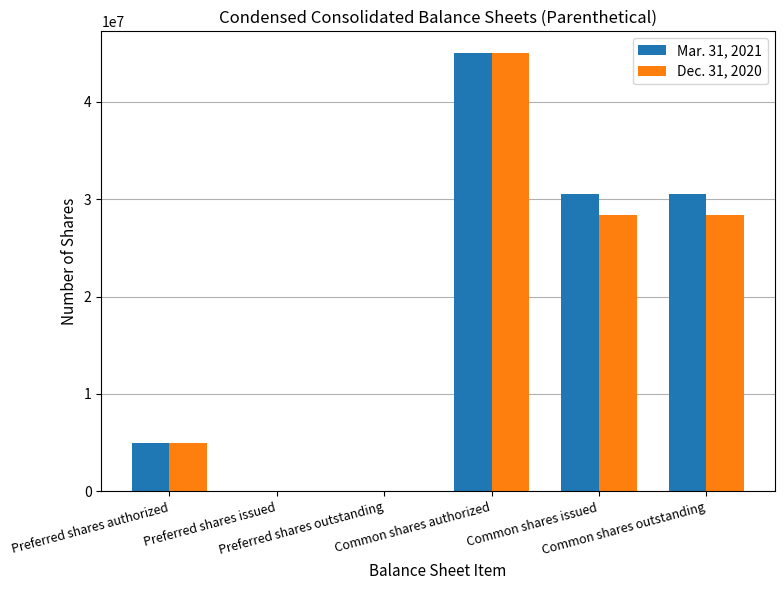

What is the highest value of the Mar. 31, 2021 series?

45000000